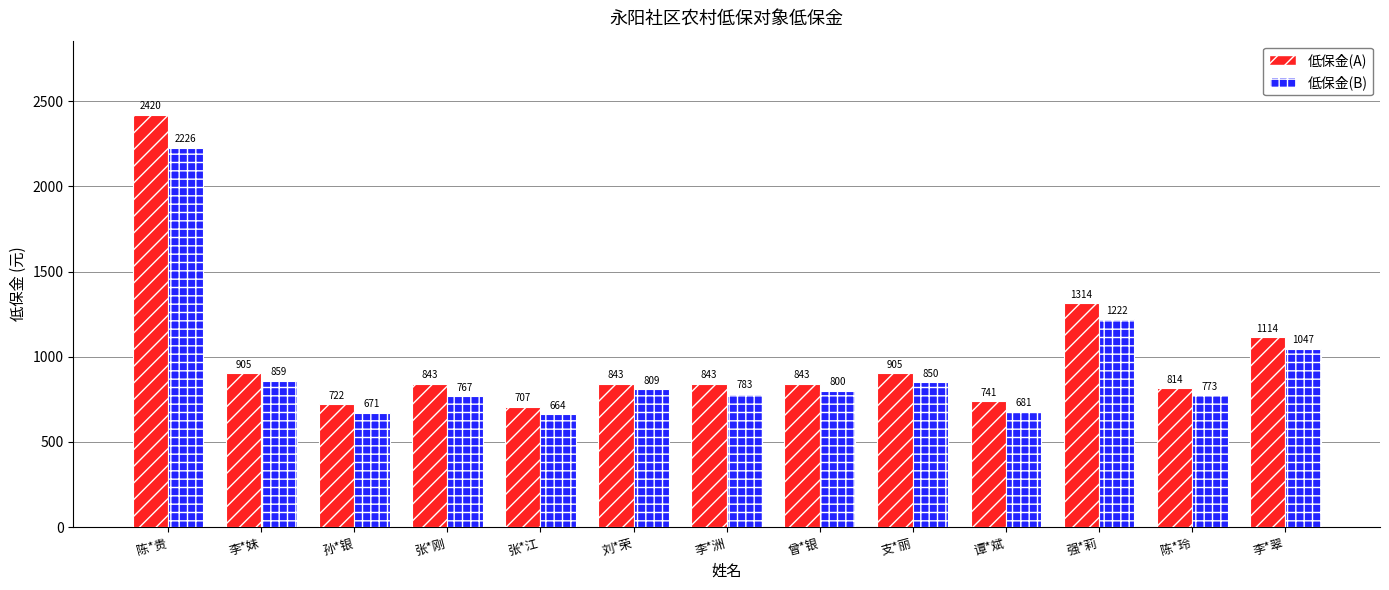

What is the difference between the second highest and minimum values in the 低保金(A) series?

607.0